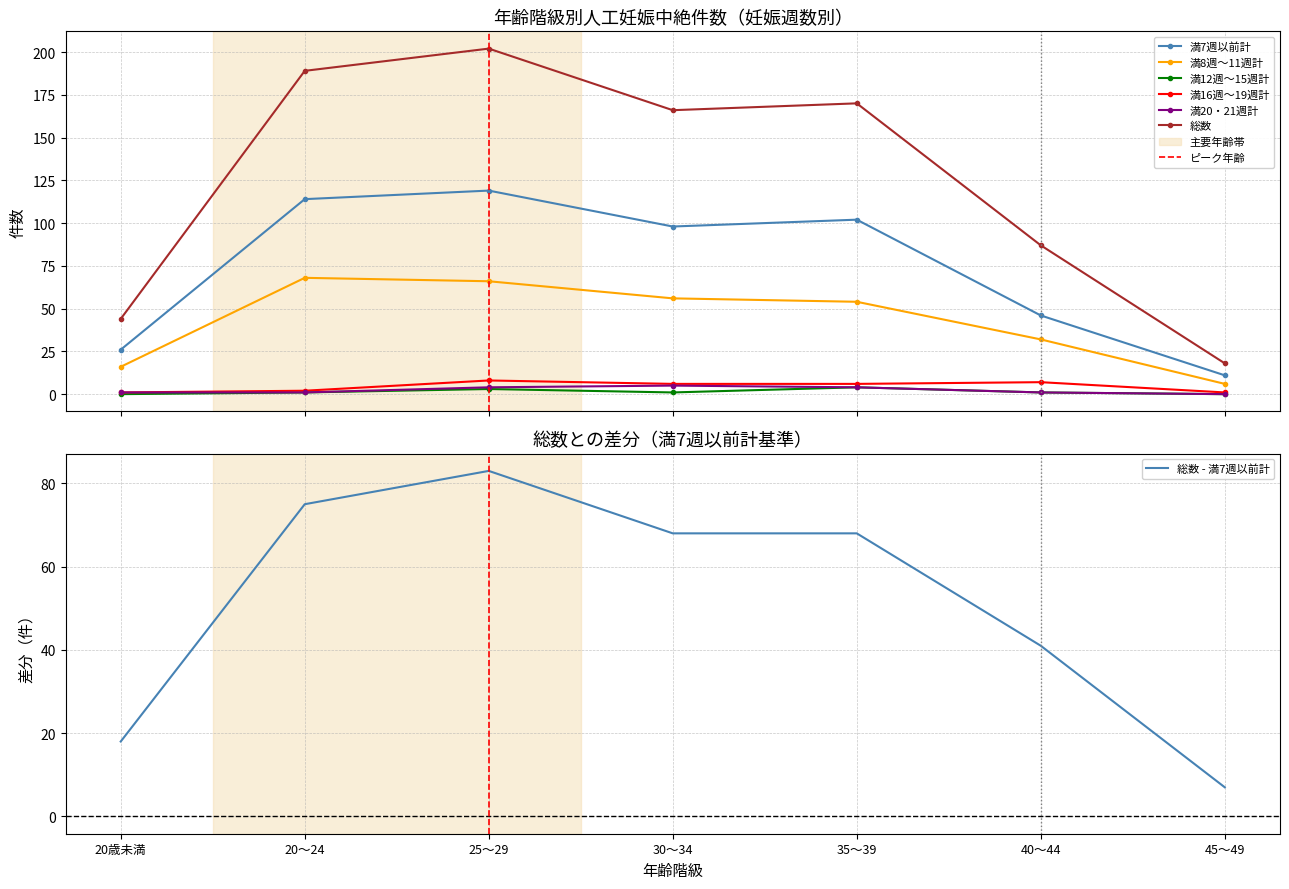

What is the sum of all 満8週～11週計 values?

298